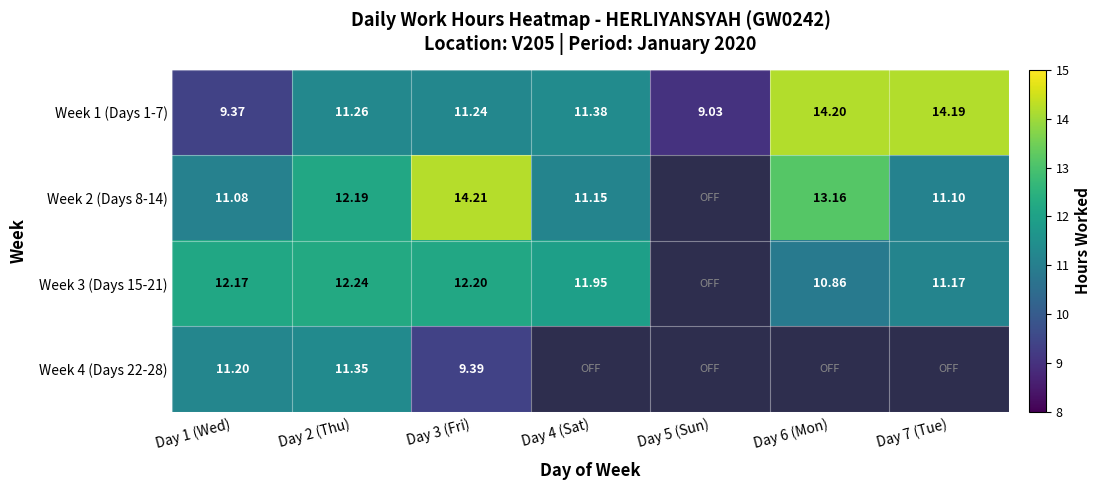

Count the number of data series in this chart.

4